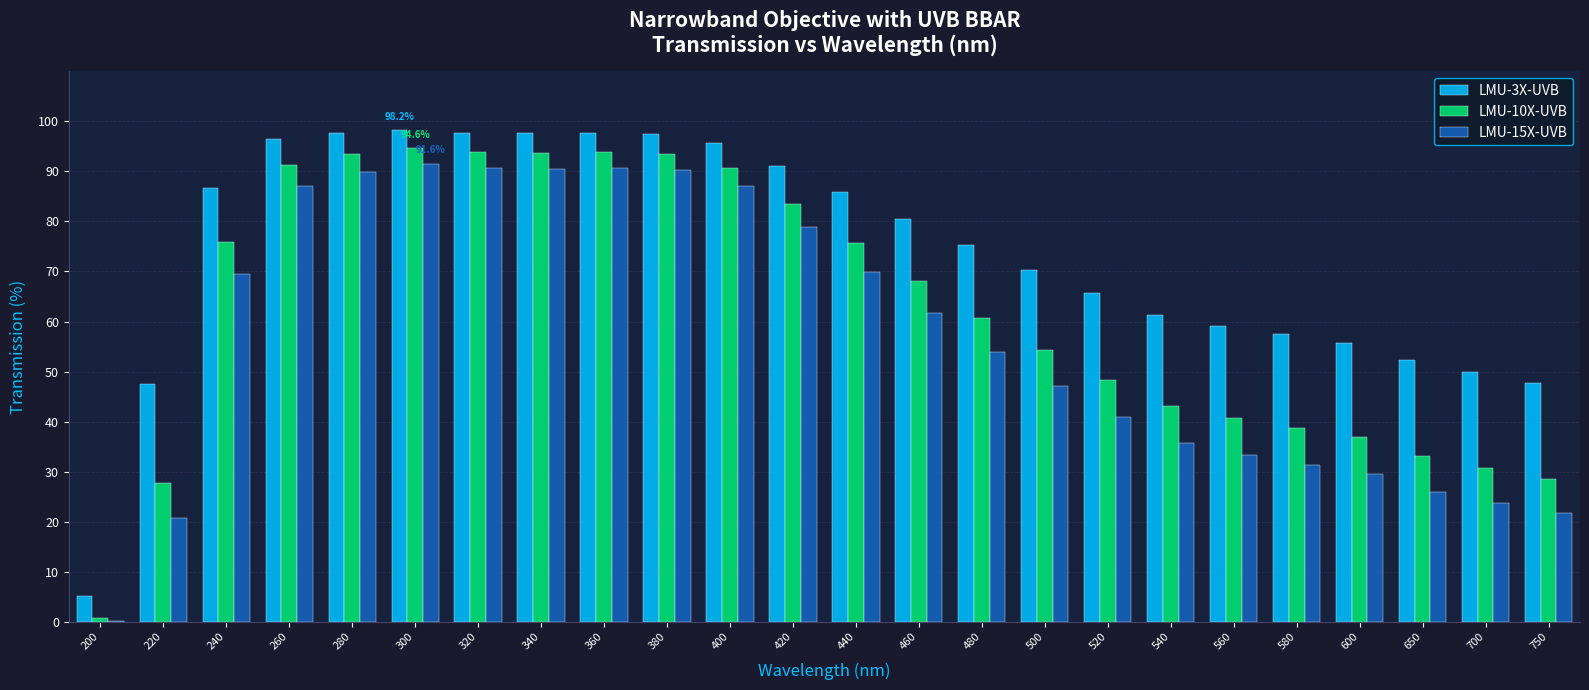

The value of LMU-3X-UVB at 500 is 70.4. True or false?

True